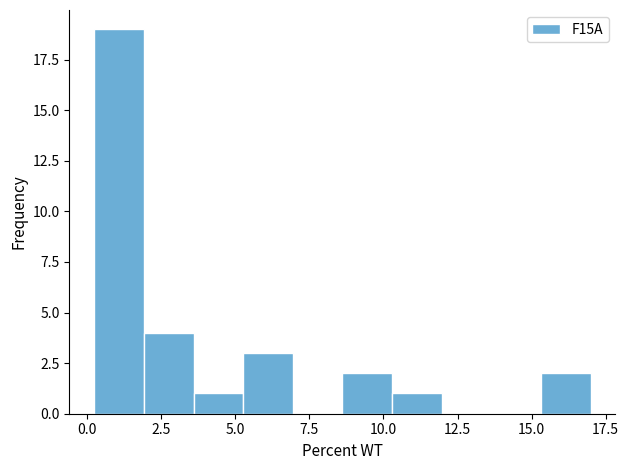

Around what value on the x-axis is the tallest bar? Give the approximate position of its centre, as read against the axis.

1.0